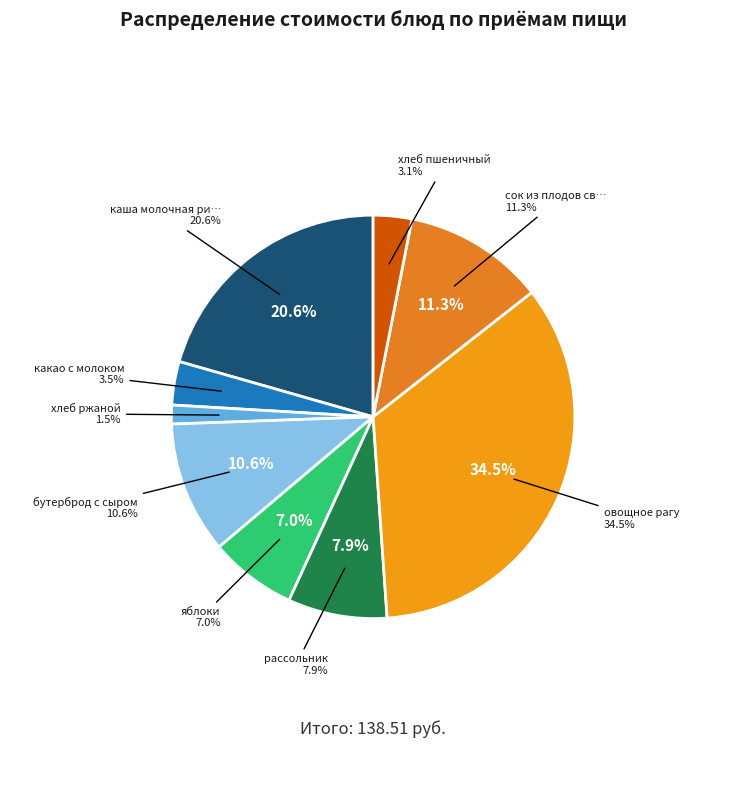

Is there any slice that represents more than half of the pie?

No